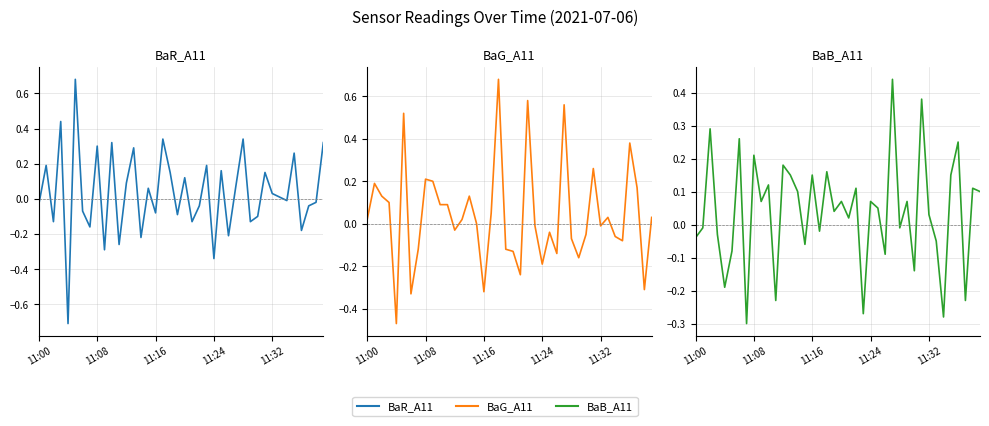

What is the difference between the highest and lowest values at 20?

0.2